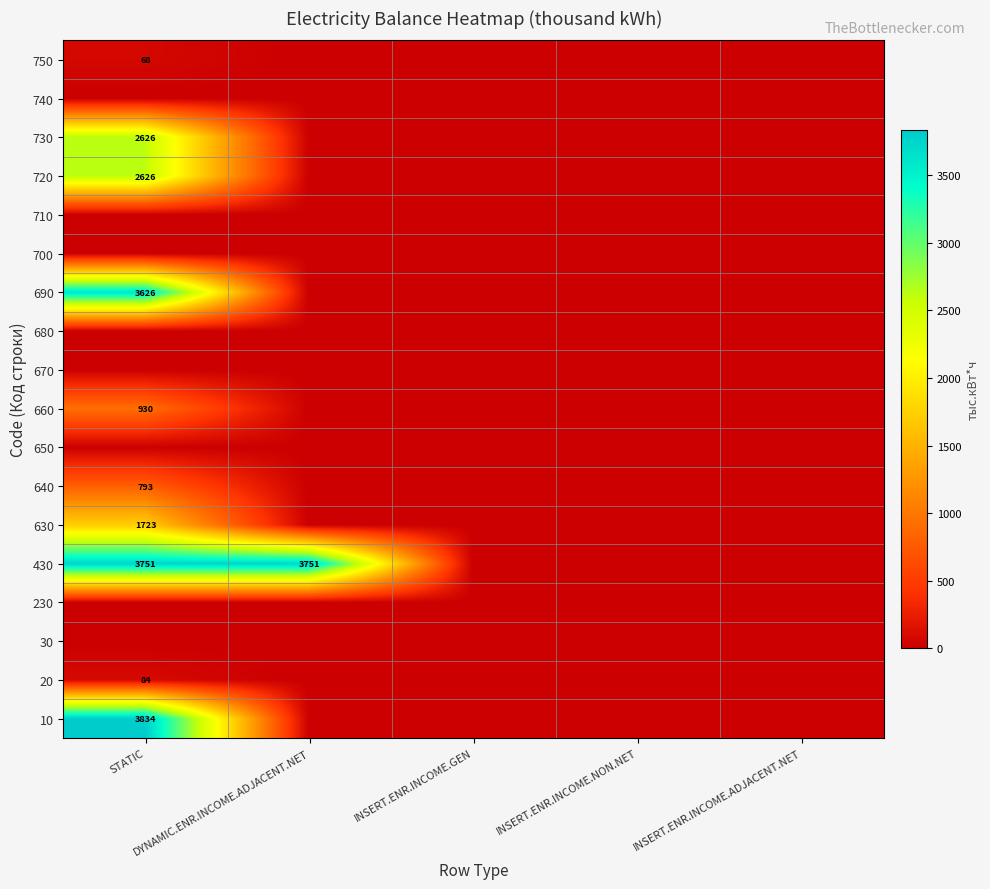

The value of 660 at STATIC is 1646.7. True or false?

False